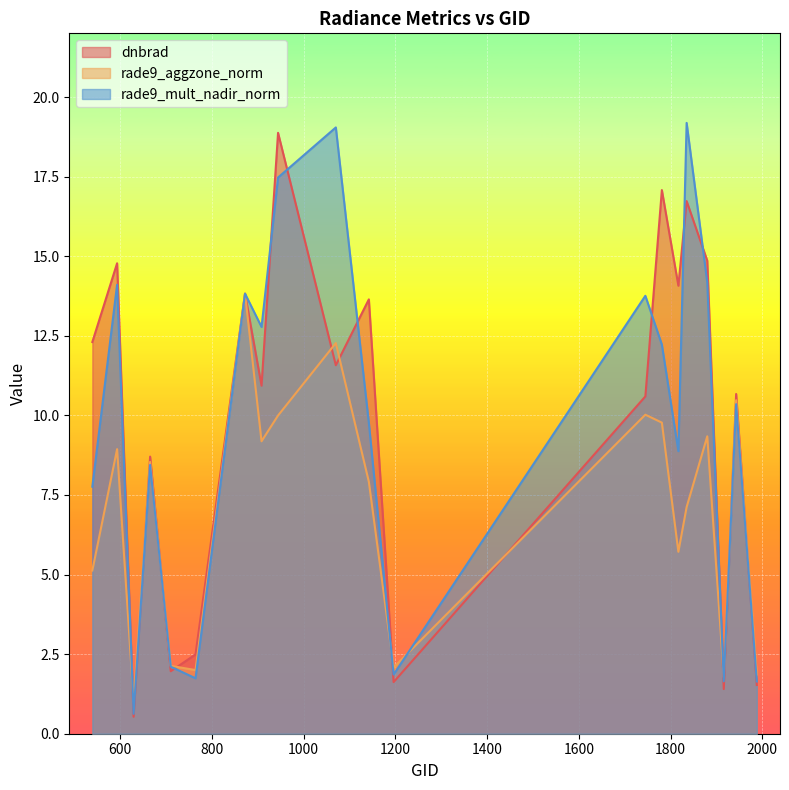

What is the minimum value shown in the chart?

0.5